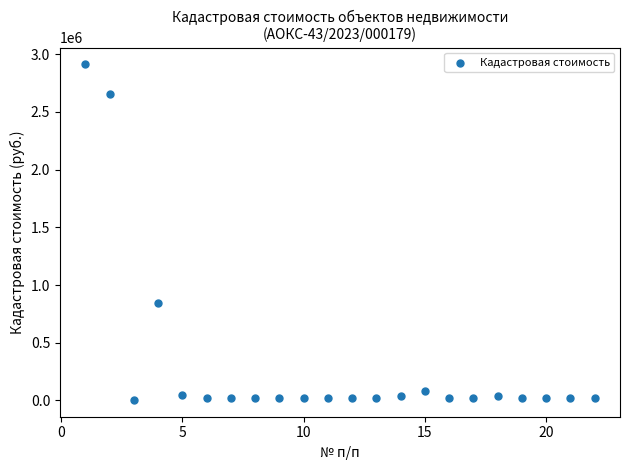

What Y value in the scatter plot is closest to 1457618?

845475.5